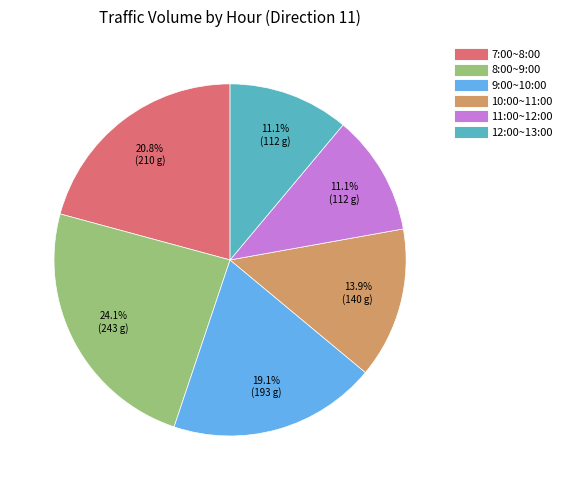

Combined, what portion of the pie is 7:00~8:00 and 8:00~9:00?

44.9%